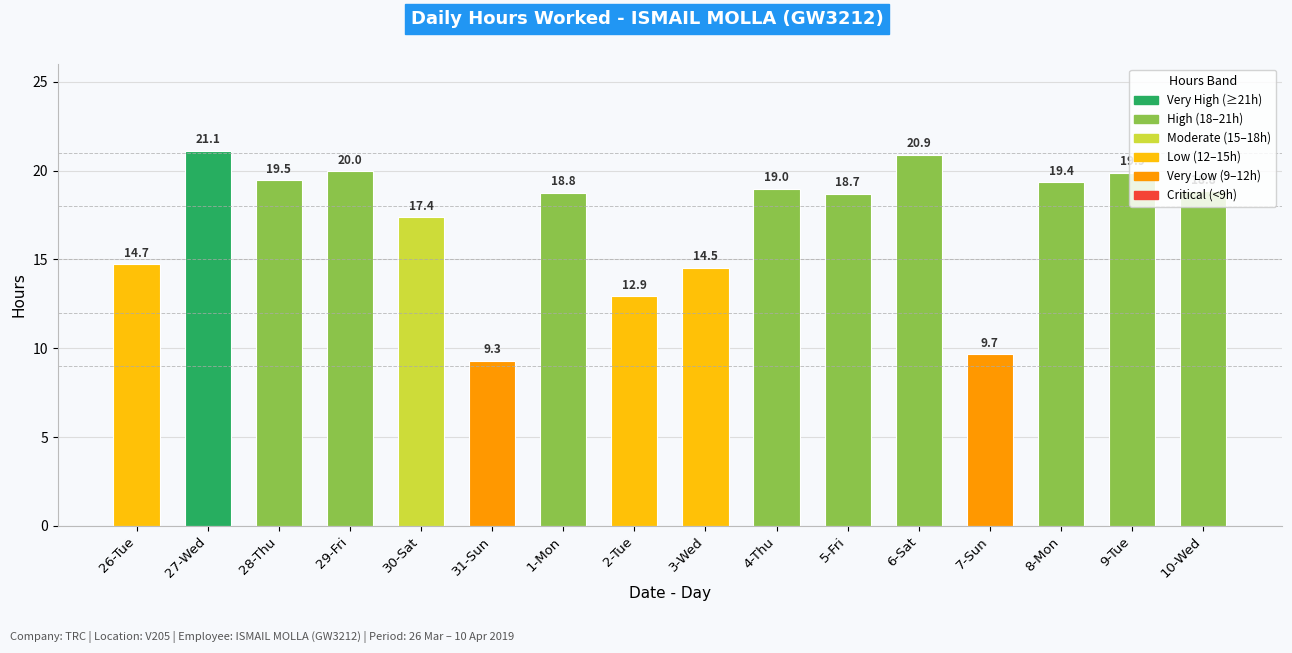

The chart shows a value of 5.1 at 7-Sun. True or false?

False